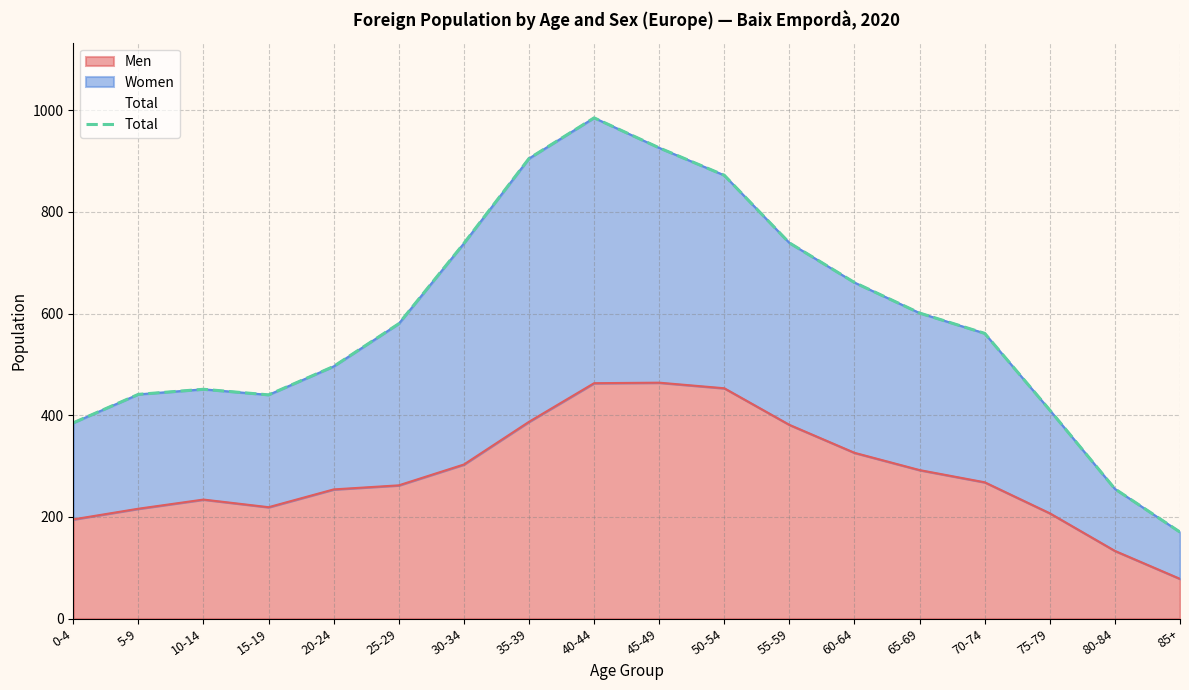

At which label is the value closest to 577?

25-29